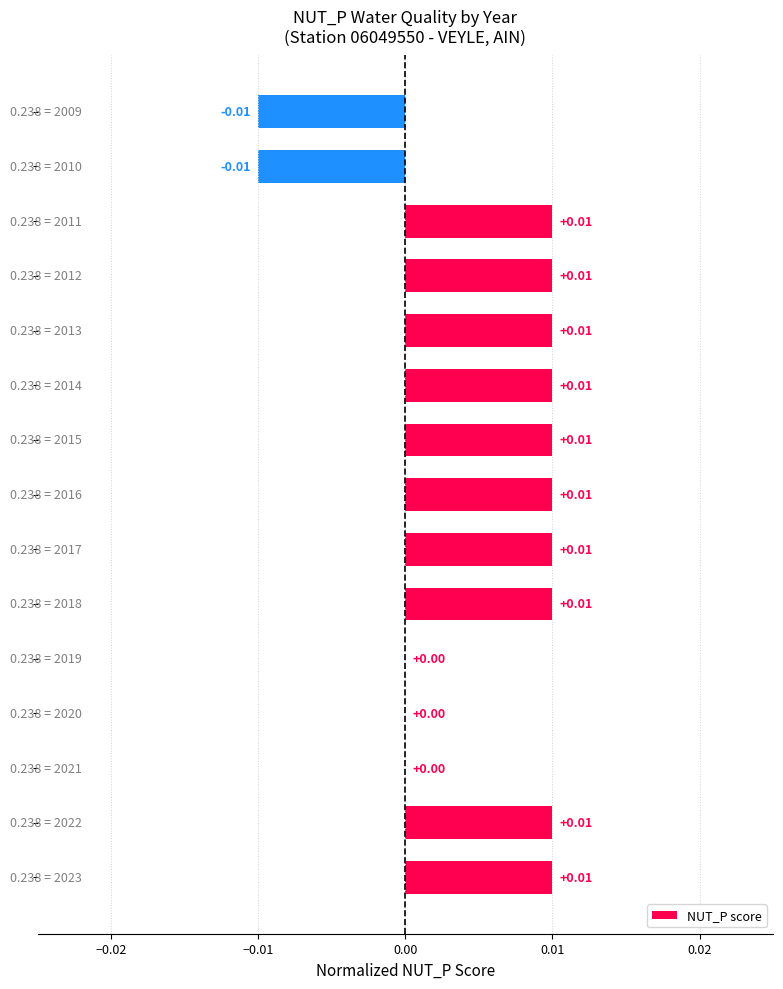

How many distinct data groups are displayed?

1